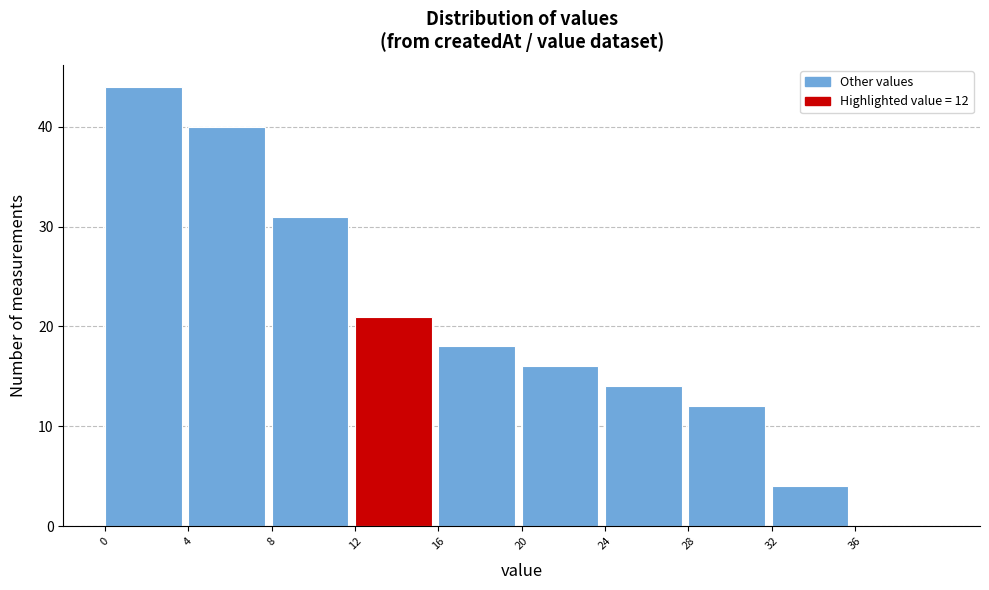

Reading left to right, what are all the values shown in this chart?

0=44	4=40	8=31	12=21	16=18	20=16	24=14	28=12	32=4	36=0